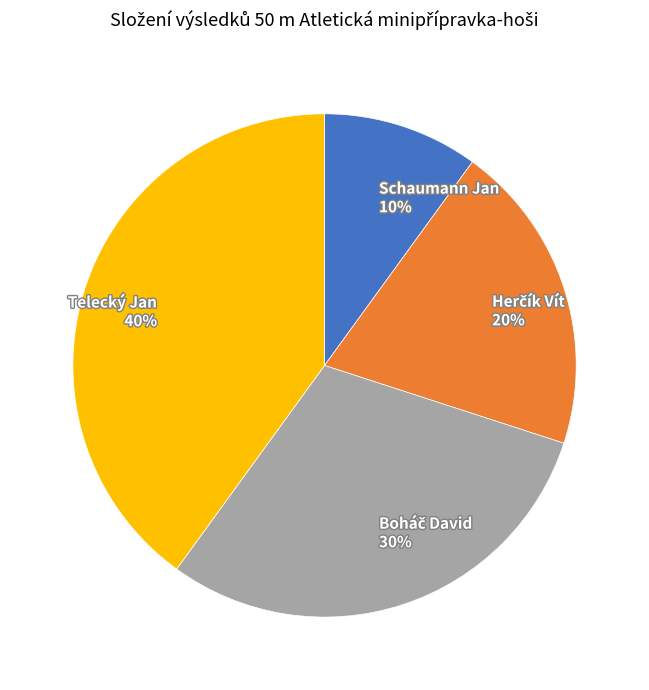

Does Telecký Jan account for over 50% of the chart?

No